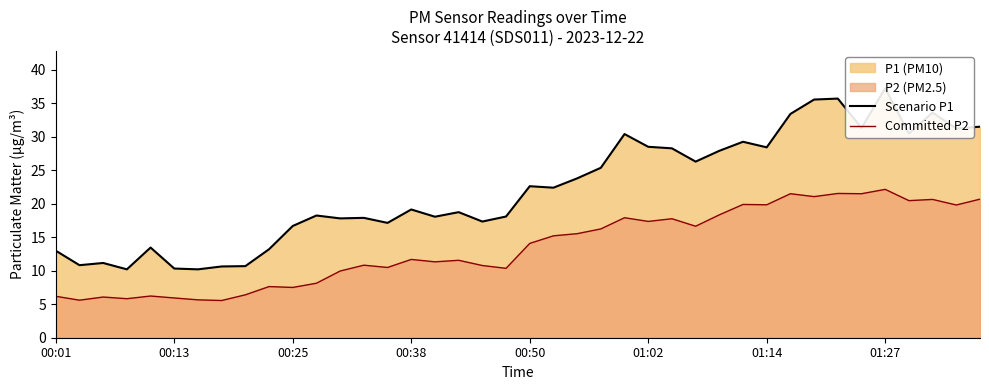

True or false: Committed P2 has a value of 14.1 at 00:50.

True